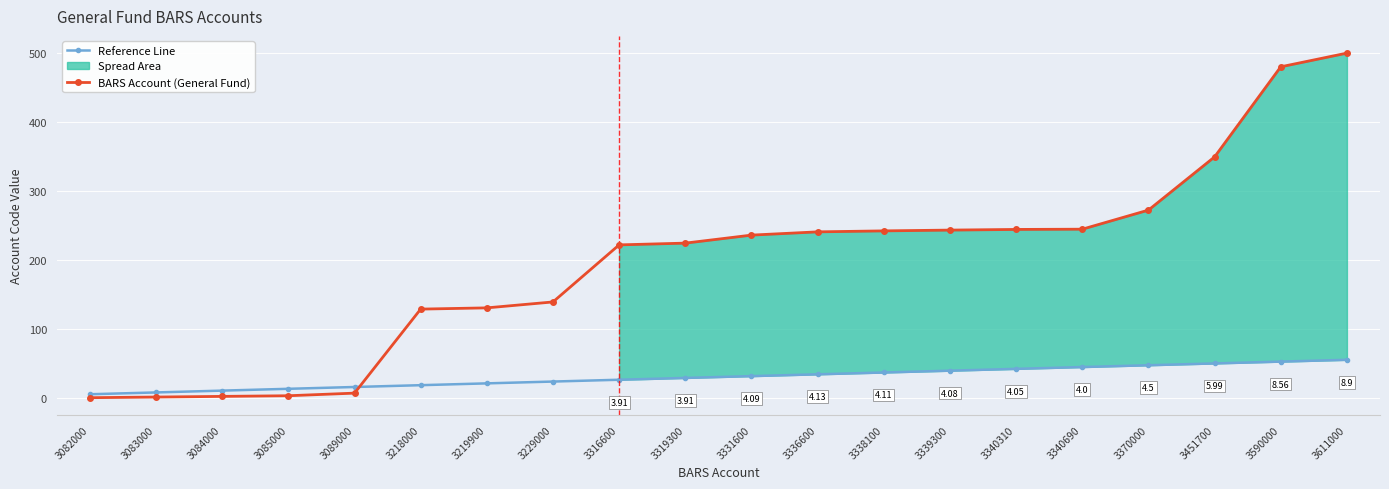

True or false: Reference Line has more than 2 interior local peaks.

False